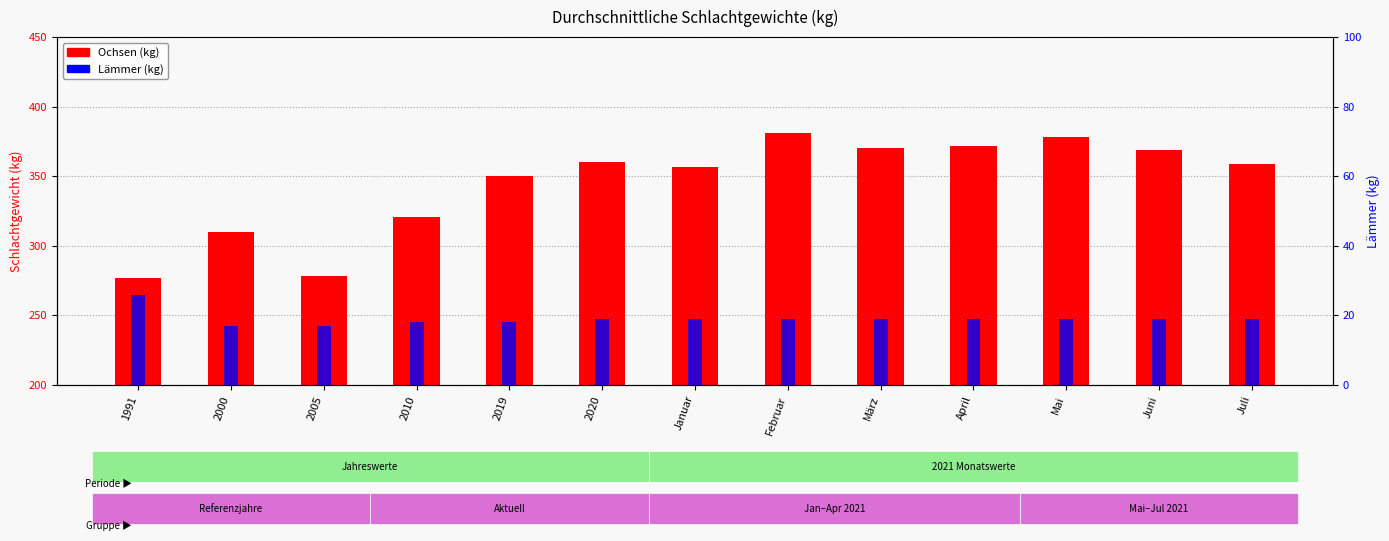

At which category does the chart reach its minimum across all series?

2000